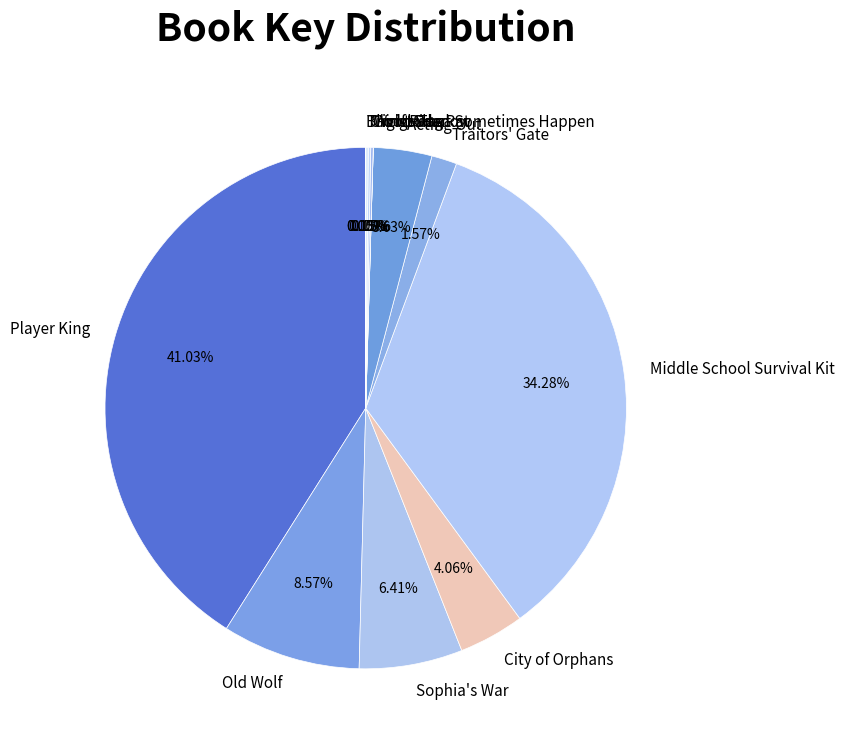

To the nearest percent, what is the average slice percentage?

8%